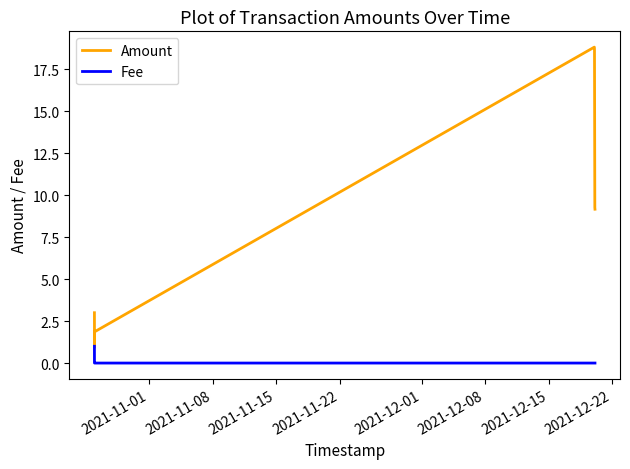

How many interior local peaks does the Amount series have?

1